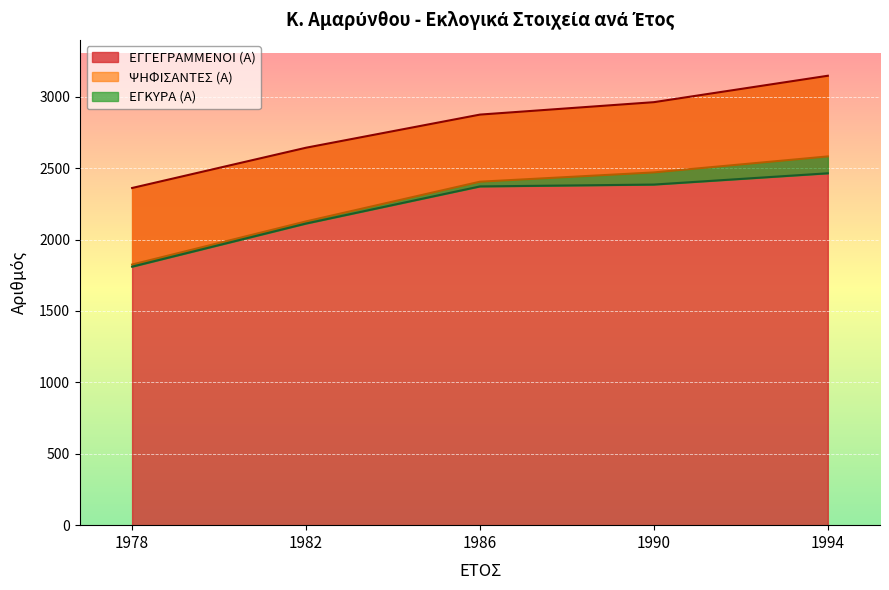

What is the difference between the maximum and minimum values in the ΕΓΚΥΡΑ (Α) series?

654